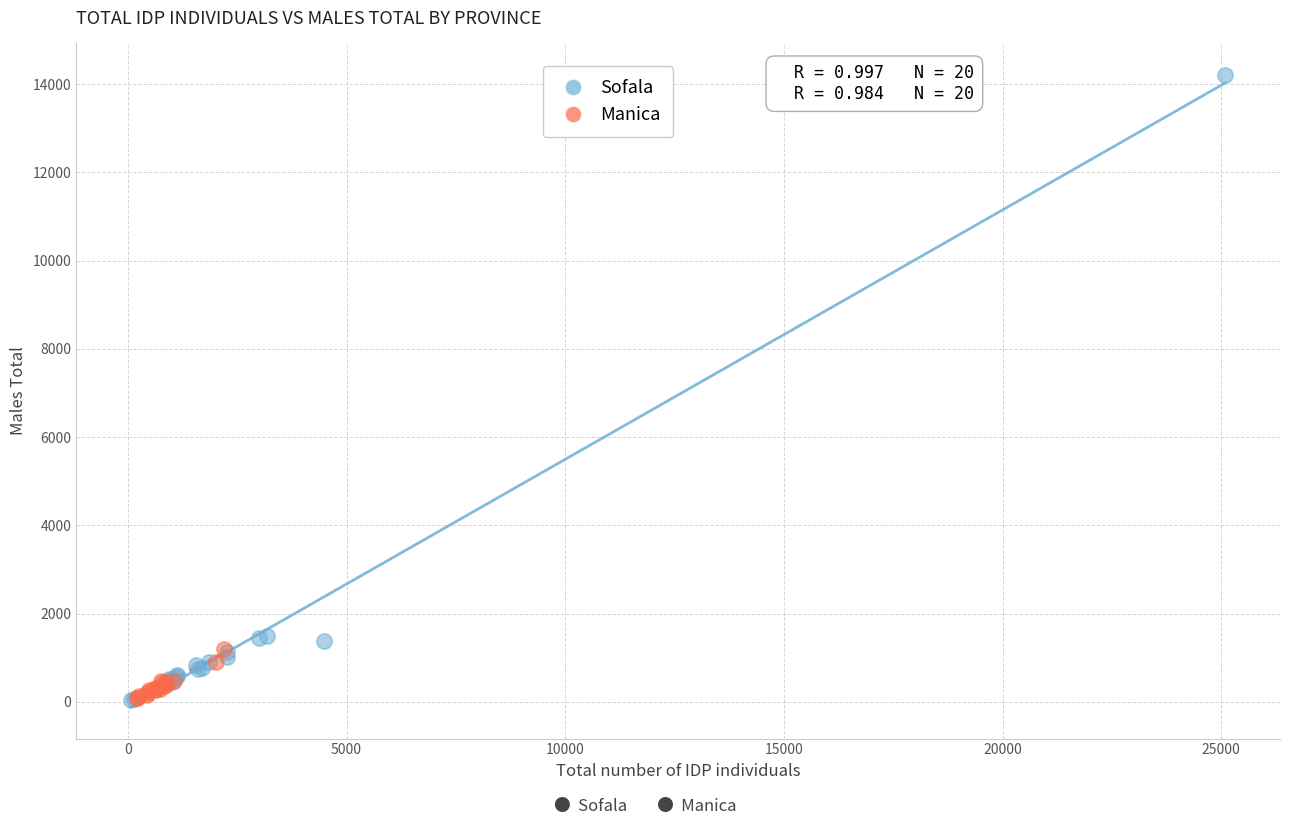

Which series contains the highest Y value?

Sofala